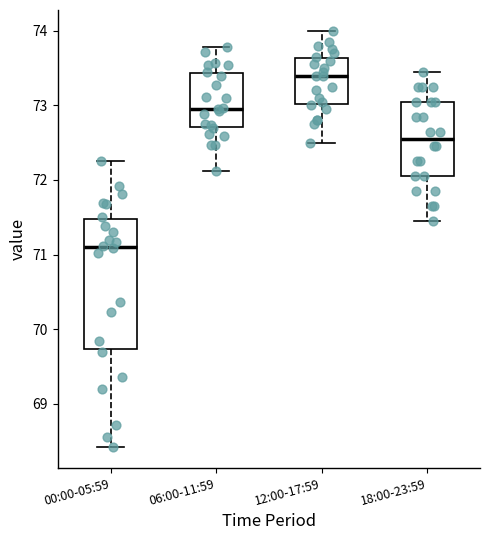

Comparing the boxes themselves (not the whiskers), which one is the tallest?

00:00-05:59